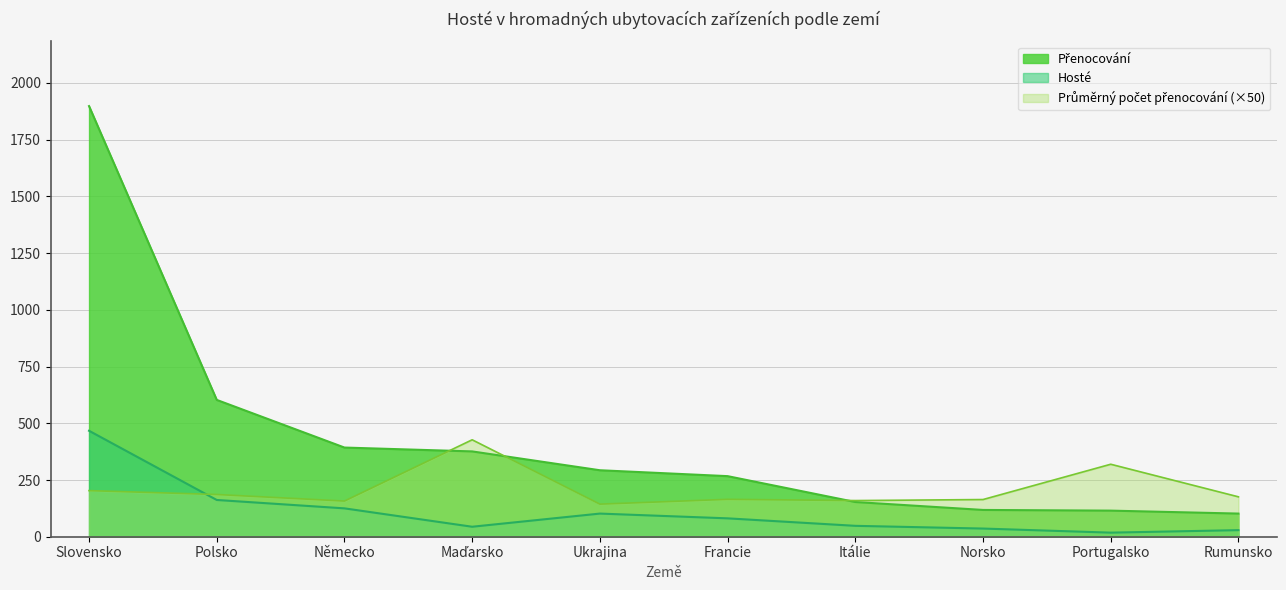

Between which two adjacent categories do Hosté and Průměrný počet přenocování first intersect?

Slovensko and Polsko